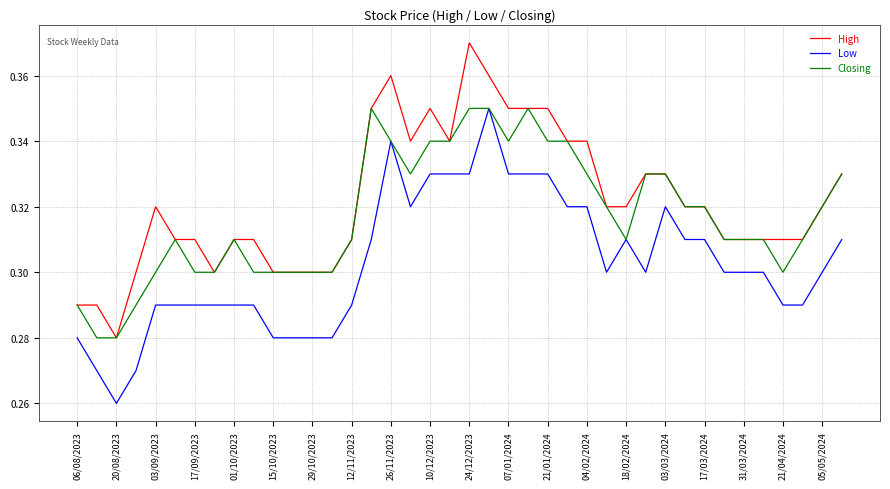

True or false: Low and High cross at least once.

False